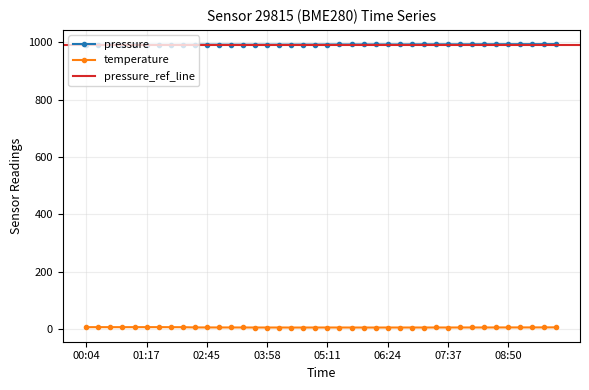

True or false: temperature and pressure cross at least once.

False